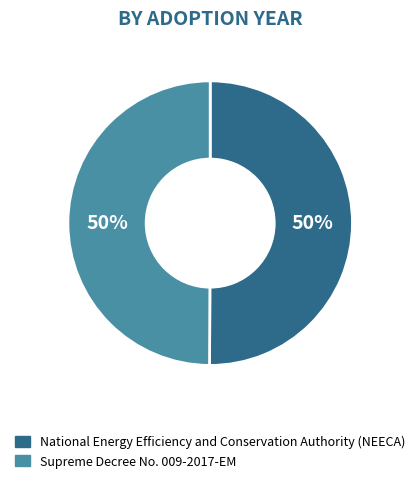

True or false: National Energy Efficiency and Conservation Authority (NEECA) accounts for 41% of the total.

False